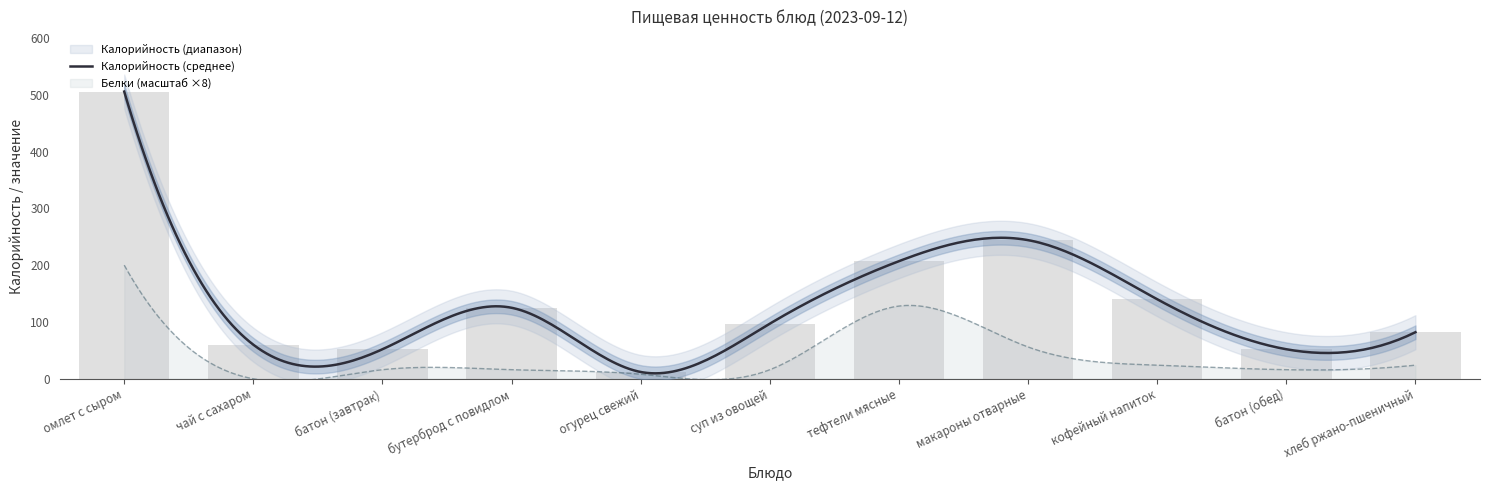

Does the chart contain stacked bars?

No